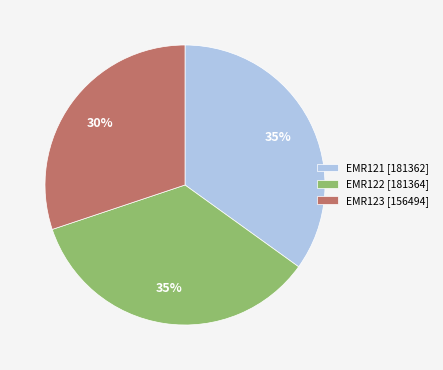

To the nearest percent, what portion does EMR121 represent?

35%